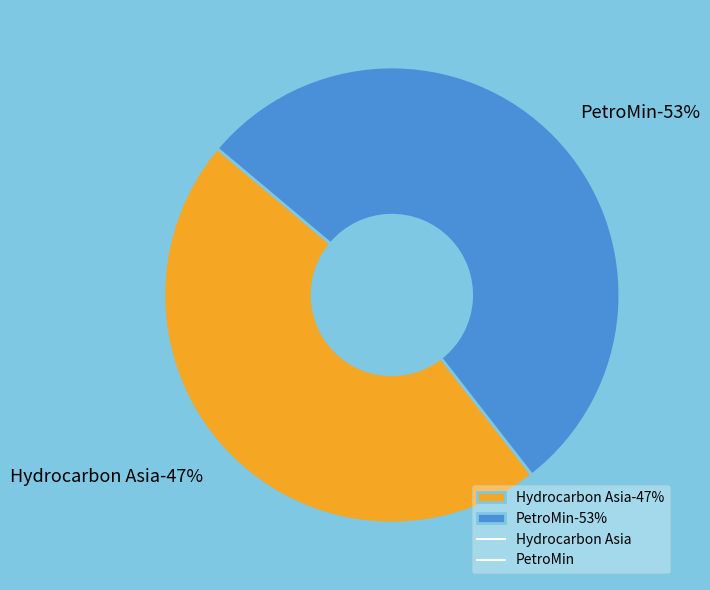

Which category has the biggest portion of the pie?

PetroMin